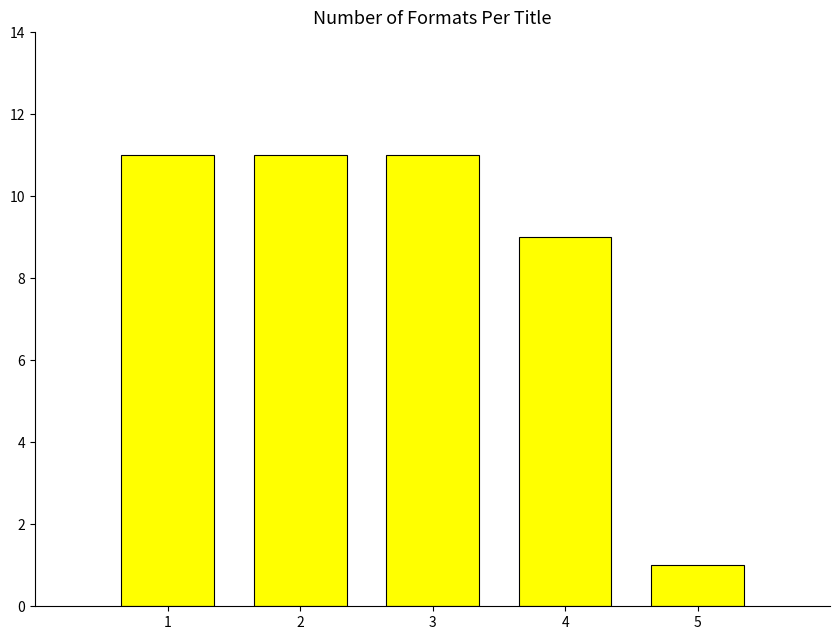

Does the chart contain stacked bars?

No